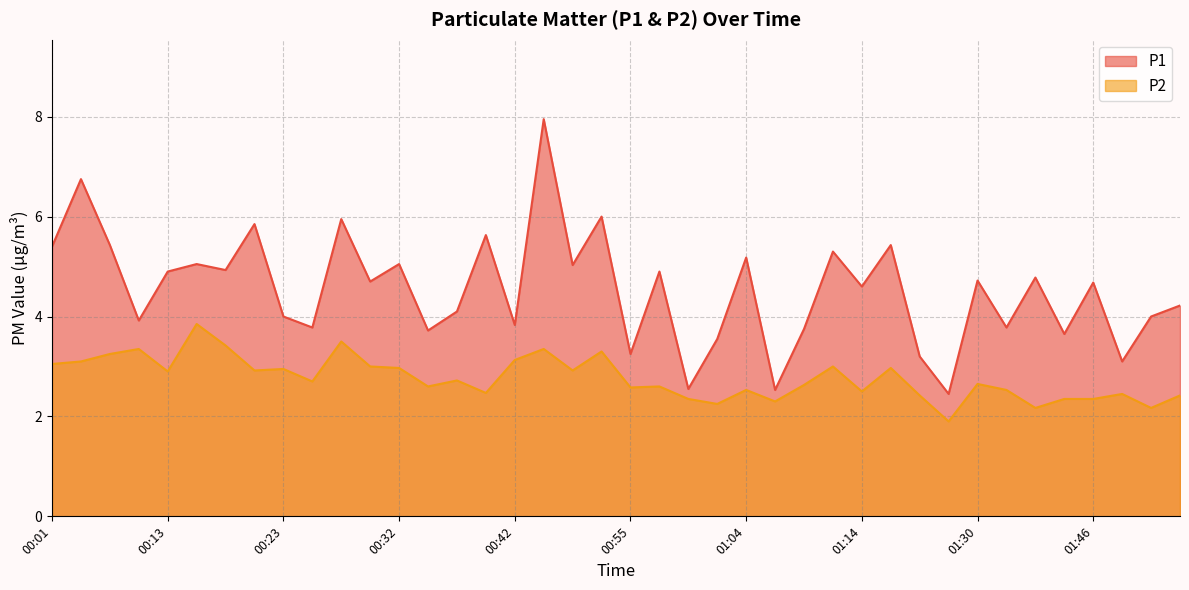

Where is the first local maximum for P1?

00:03